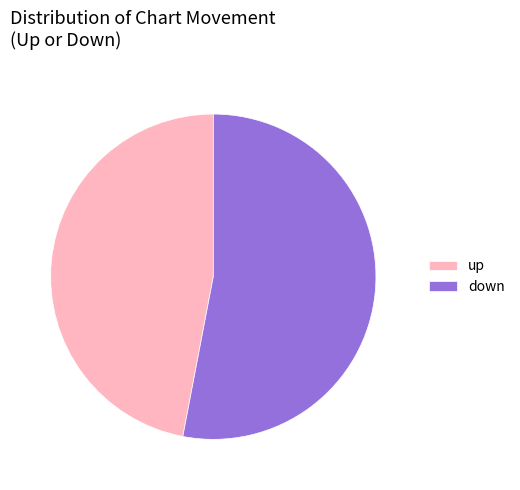

Which category accounts for the majority?

down